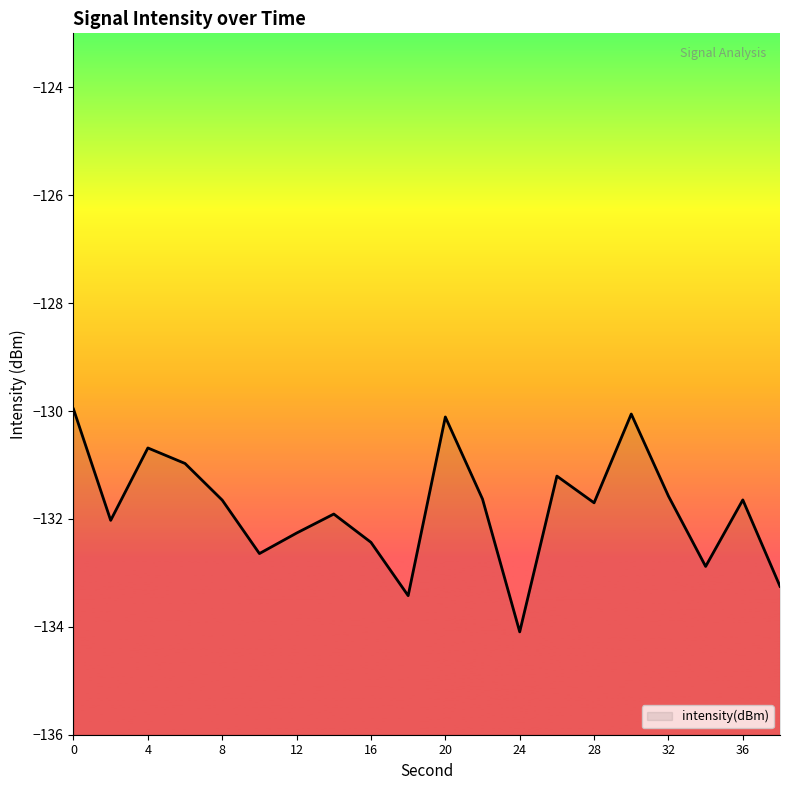

How many interior local valleys (lower than both neighbors) does the data have?

6